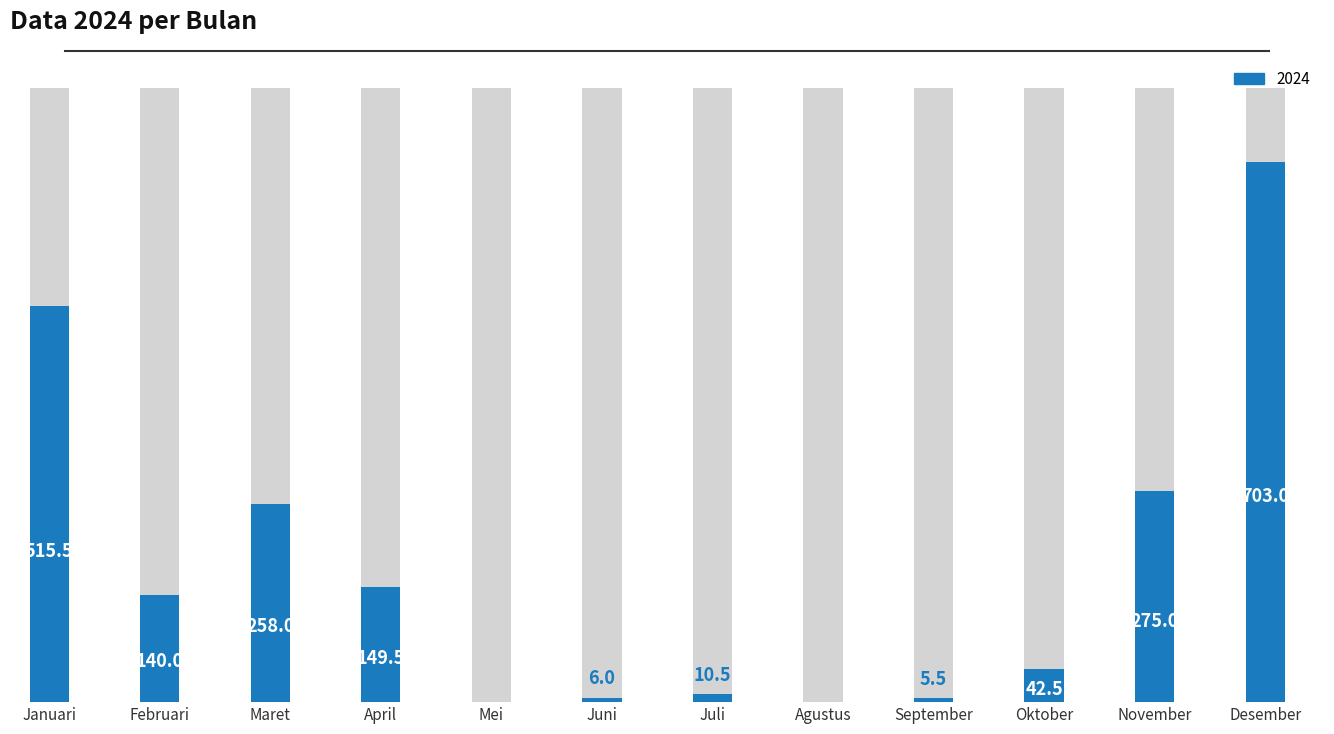

At which label does the data first exceed 140?

Januari